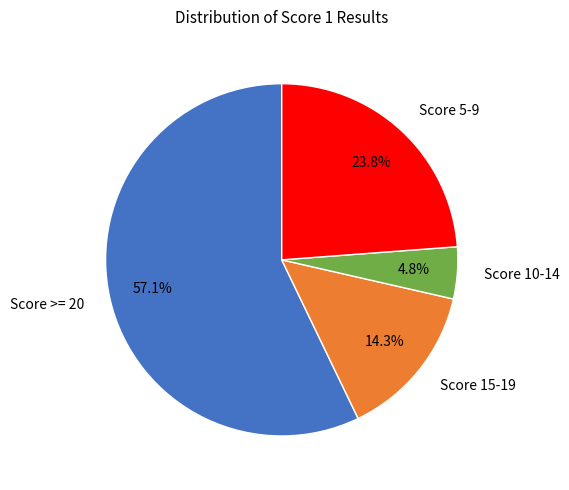

To the nearest percent, what is the average slice percentage?

25%